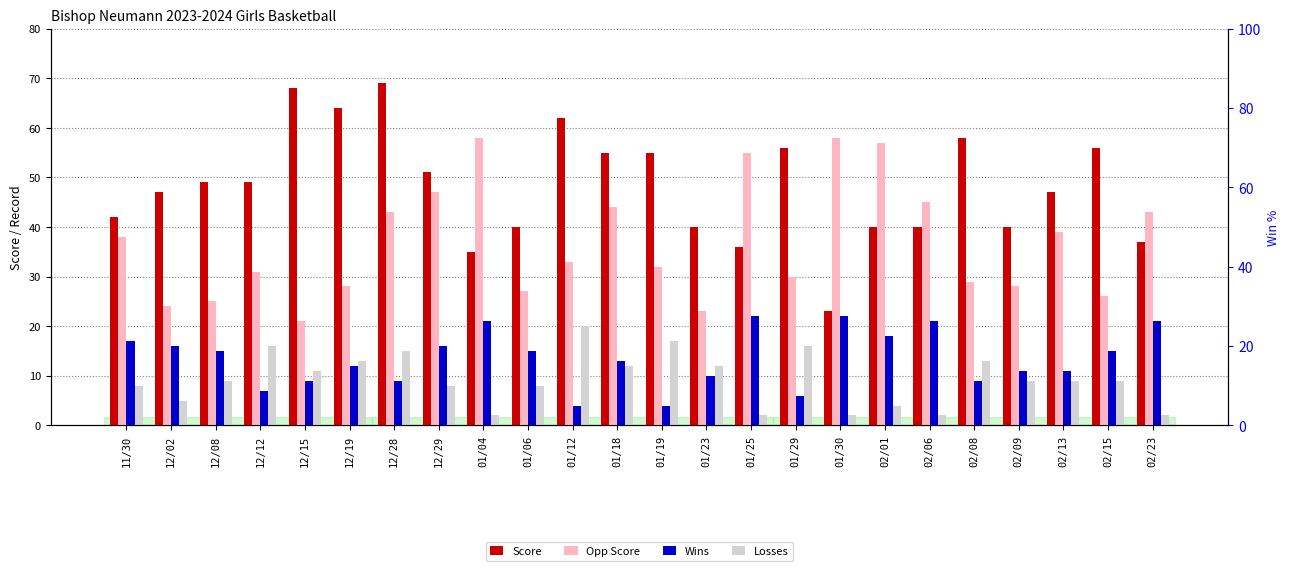

How many bars are there in each group?

4